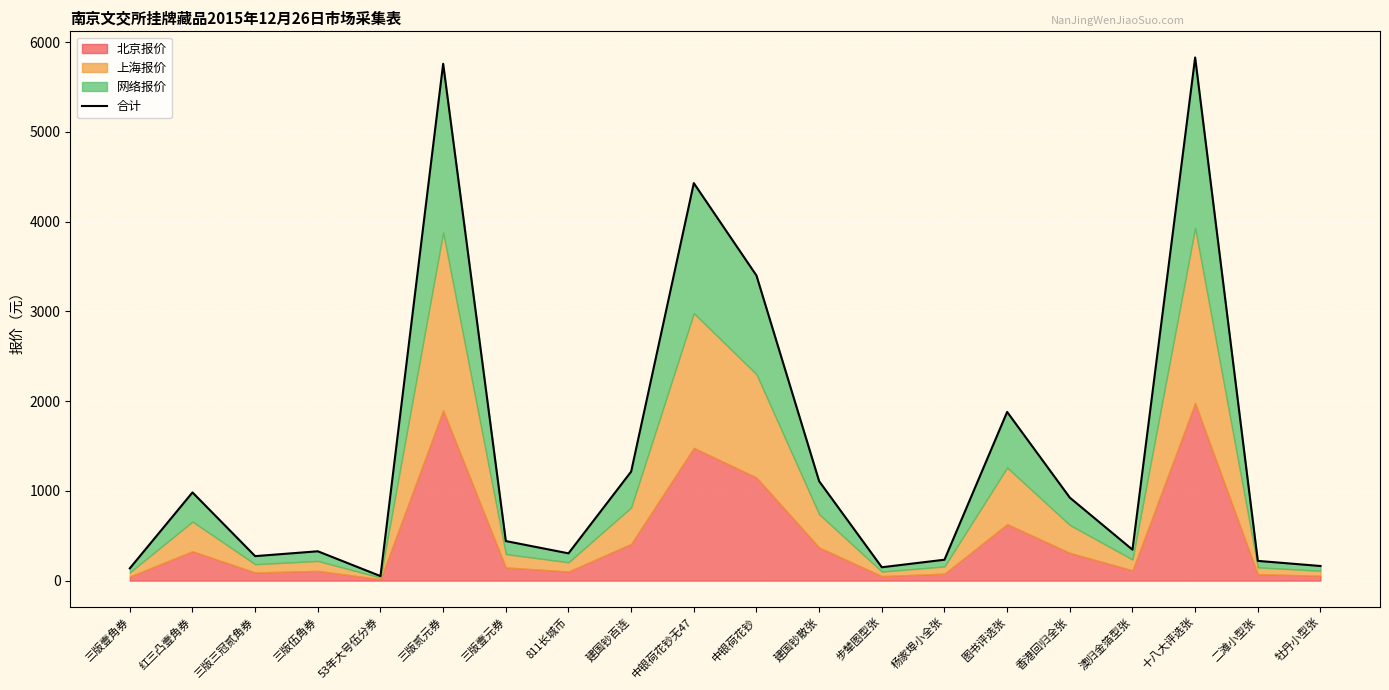

Approximately how many times larger is the value at 三版伍角券 compared to 图书评选张?

0.2